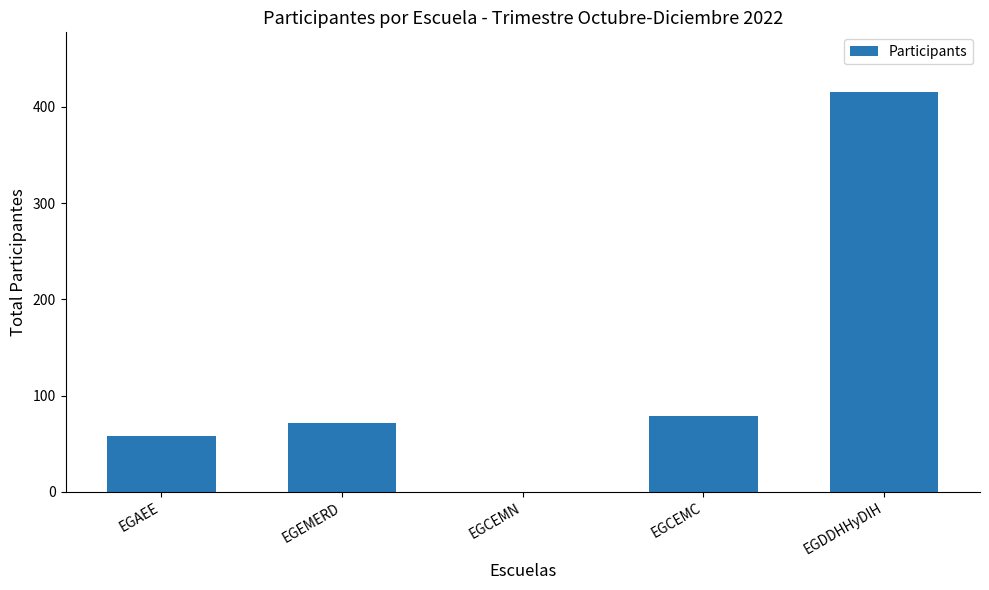

Are the bars horizontal?

No